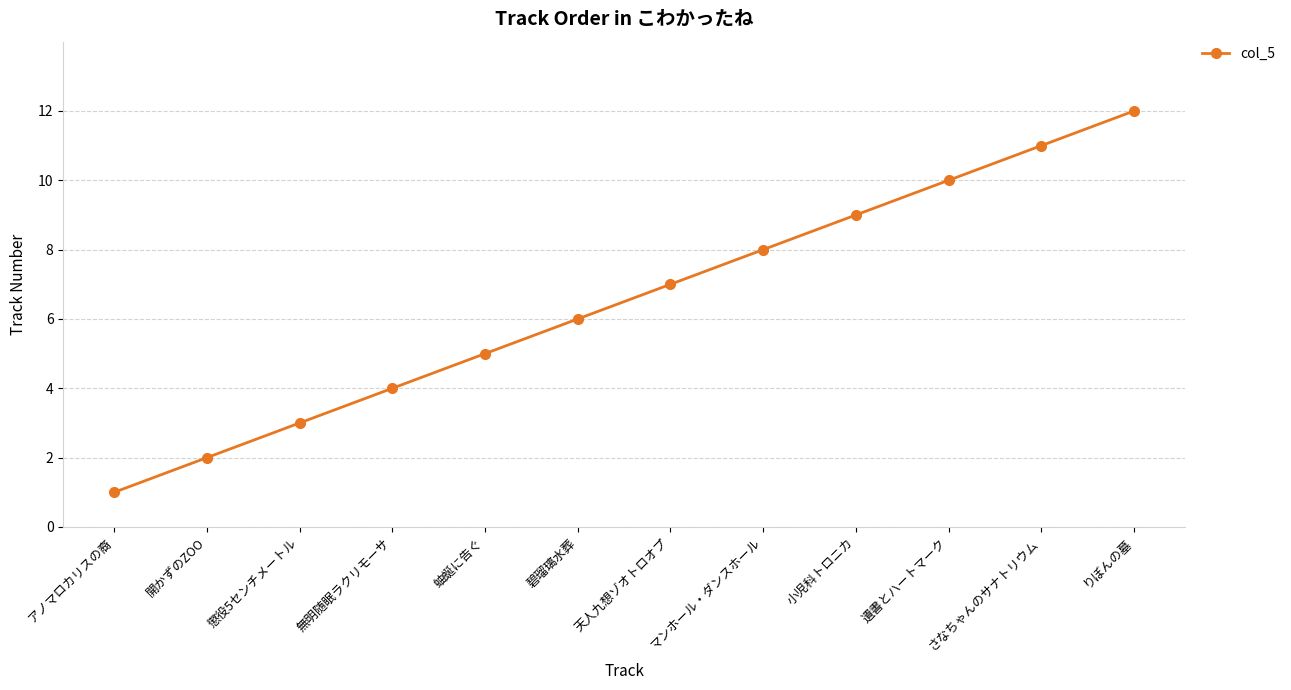

What position from the left is 懲役5センチメートル?

3